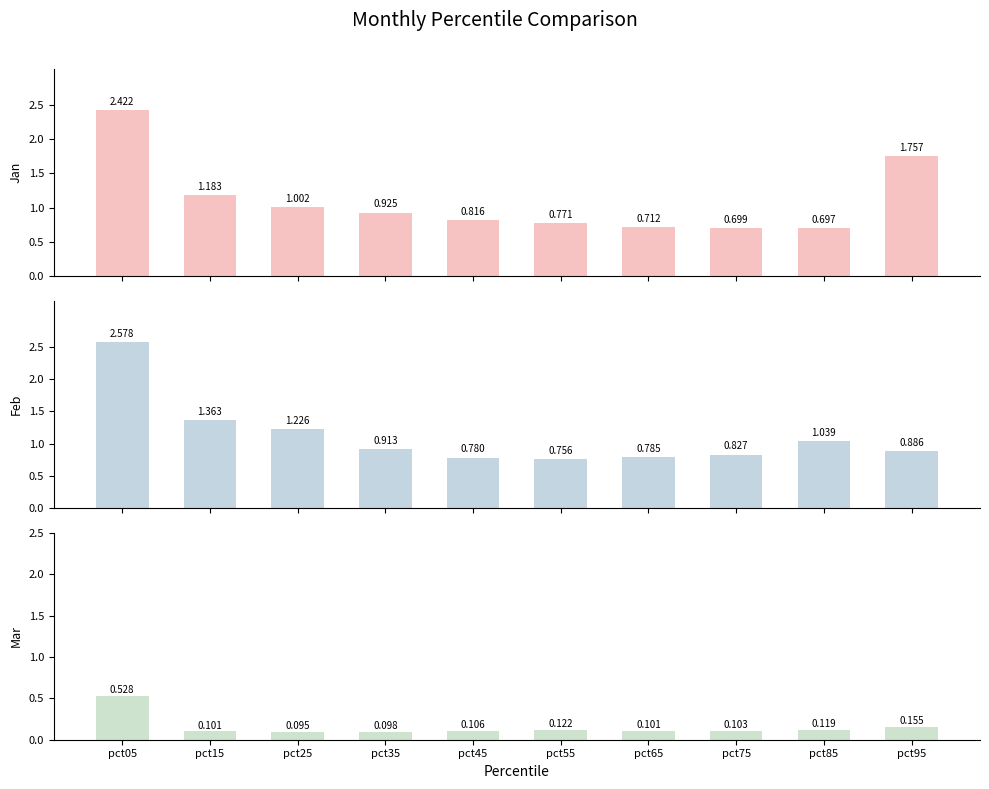

How many data points does each series have?

10